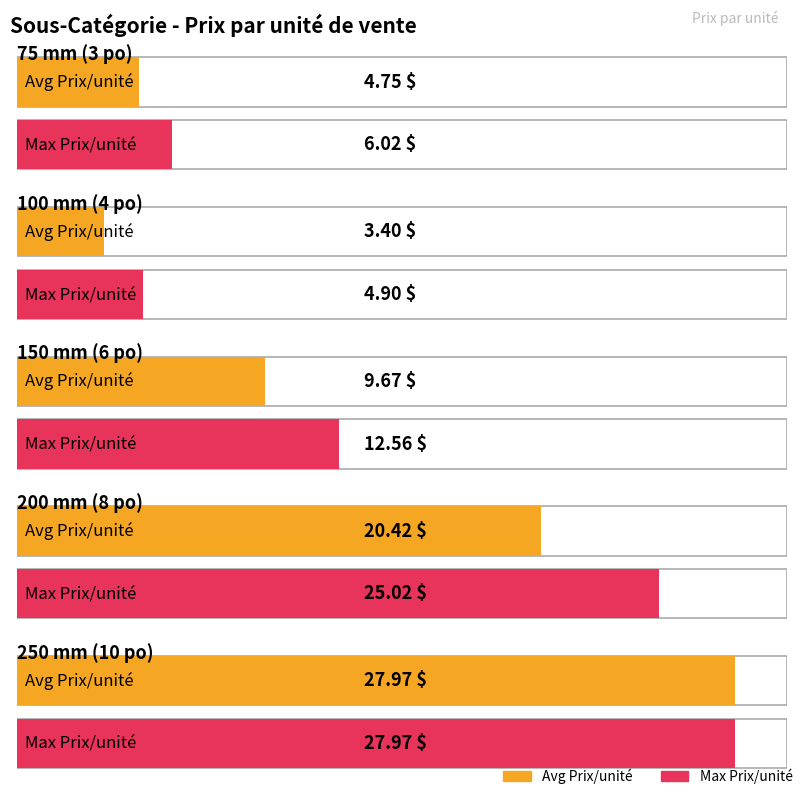

Rank the series at 150 mm (6 po) from lowest to highest value.

Avg Prix/unité, Max Prix/unité